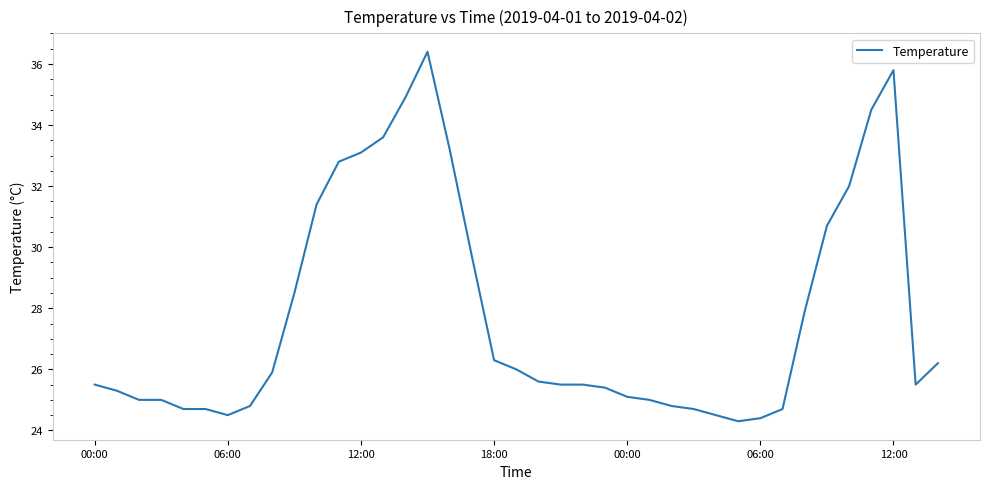

What is the difference between the maximum and minimum values?

12.1